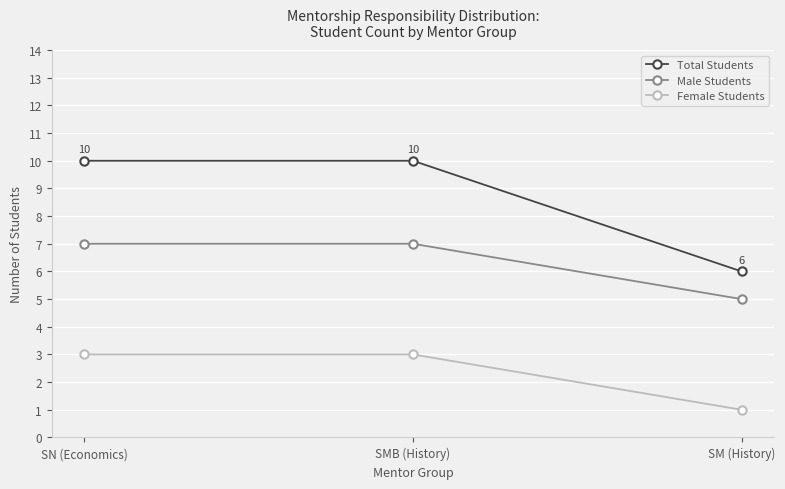

How many lines are shown in the chart?

3